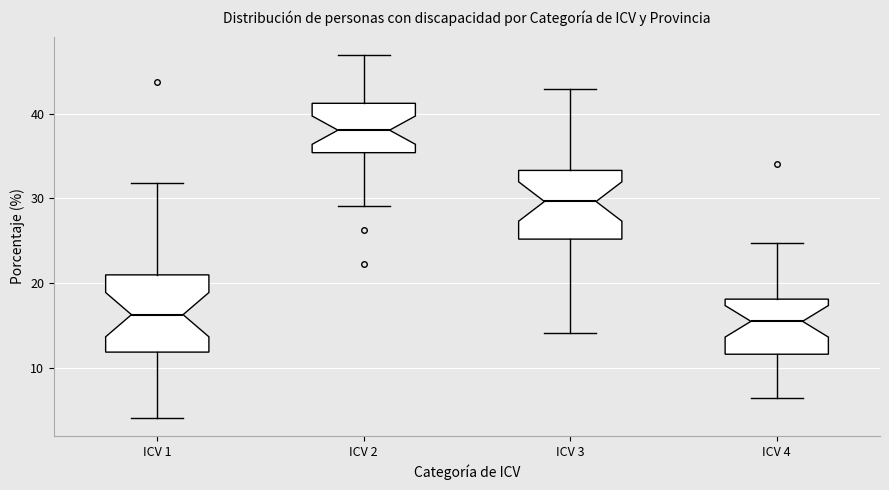

Reading left to right, transcribe this box plot: for each box, give where its median line is, the range the box spans, and where its two whiskers end, as read against the y-axis. The values are not printed on the chart, so give them approximately, as read against the axis.

ICV 1: median 16, box 12 to 21, whiskers 4 to 32
ICV 2: median 38, box 35 to 41, whiskers 29 to 47
ICV 3: median 30, box 25 to 33, whiskers 14 to 43
ICV 4: median 15, box 12 to 18, whiskers 6 to 25